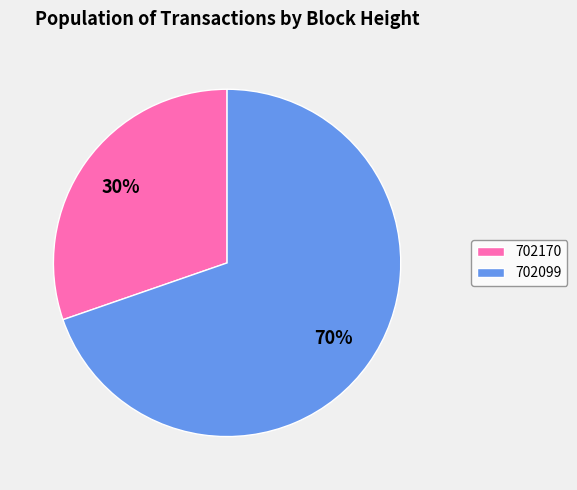

Does any single category account for the majority?

Yes